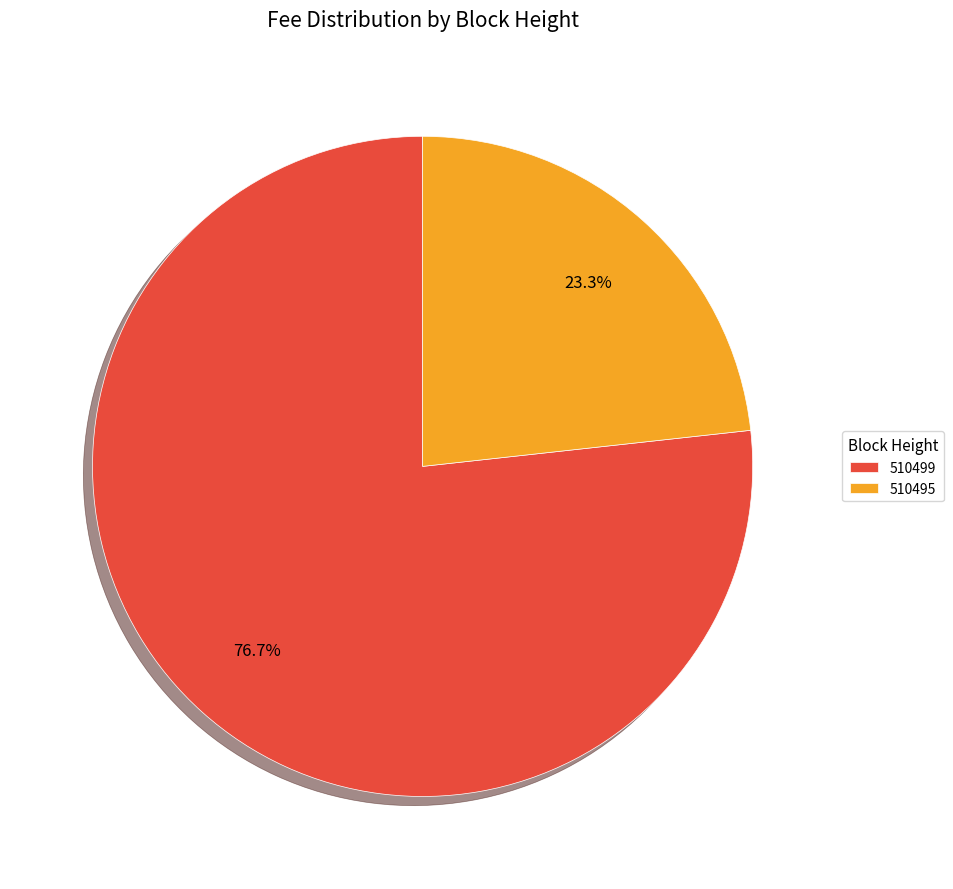

What percentage is NOT represented by 510499?

23.3%